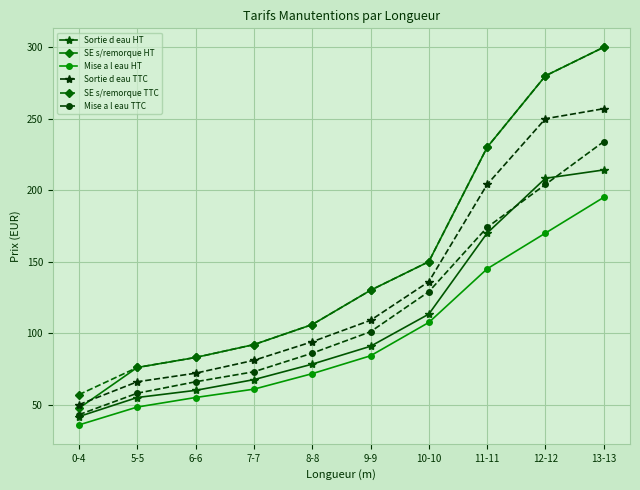

What position from the left is 11-11?

8